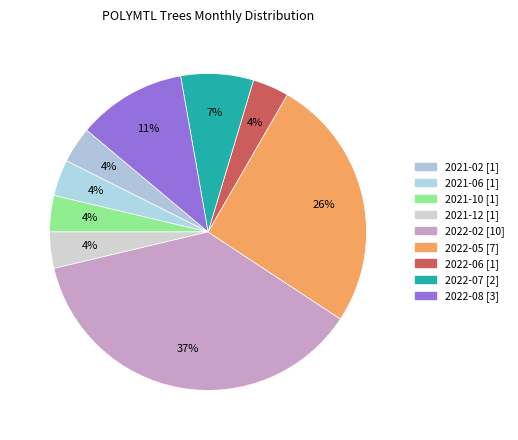

Rank the categories by value from highest to lowest.

2022-02, 2022-05, 2022-08, 2022-07, 2021-02, 2021-06, 2021-10, 2021-12, 2022-06